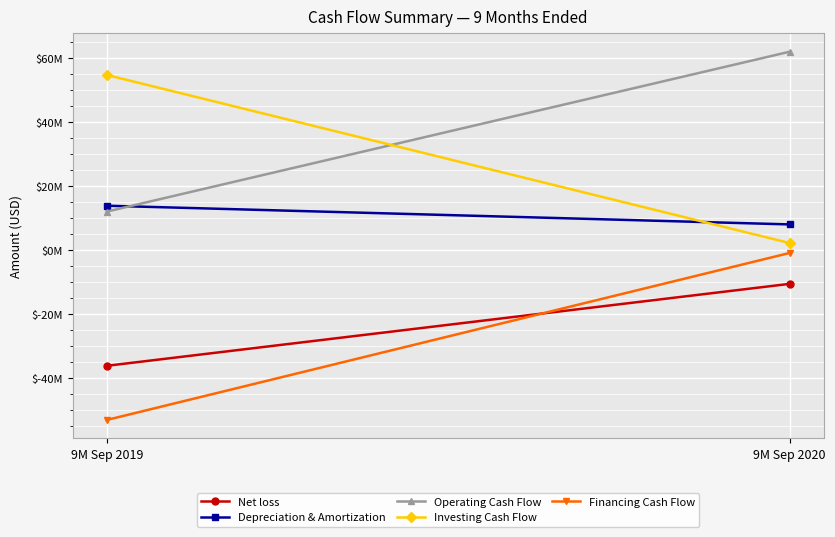

Reading left to right, list all the values displayed in this chart.

Net loss: 9M Sep 2019=-36100000	9M Sep 2020=-10492000
Depreciation & Amortization: 9M Sep 2019=13924000	9M Sep 2020=8084000
Operating Cash Flow: 9M Sep 2019=12077000	9M Sep 2020=62040000
Investing Cash Flow: 9M Sep 2019=54785000	9M Sep 2020=2270000
Financing Cash Flow: 9M Sep 2019=-53027000	9M Sep 2020=-847000